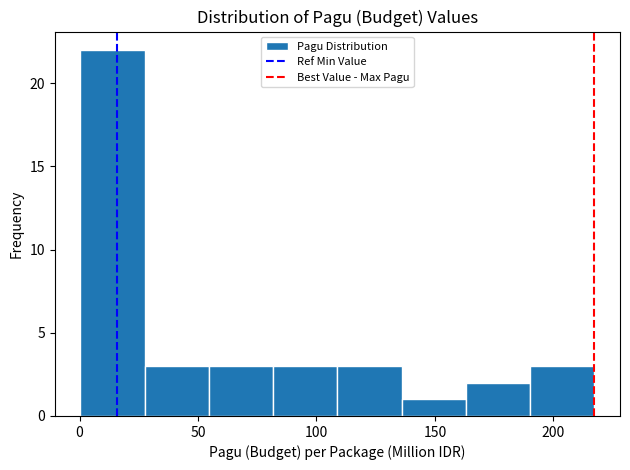

Reading left to right, transcribe this chart: for each bar, give the range it covers on the x-axis and its height. Neither the bar edges nor the heights are printed on the chart, so give them approximately, as read against the axes.

0 to 30: 22
30 to 55: 3
55 to 80: 3
80 to 110: 3
110 to 135: 3
135 to 165: 1
165 to 190: 2
190 to 215: 3